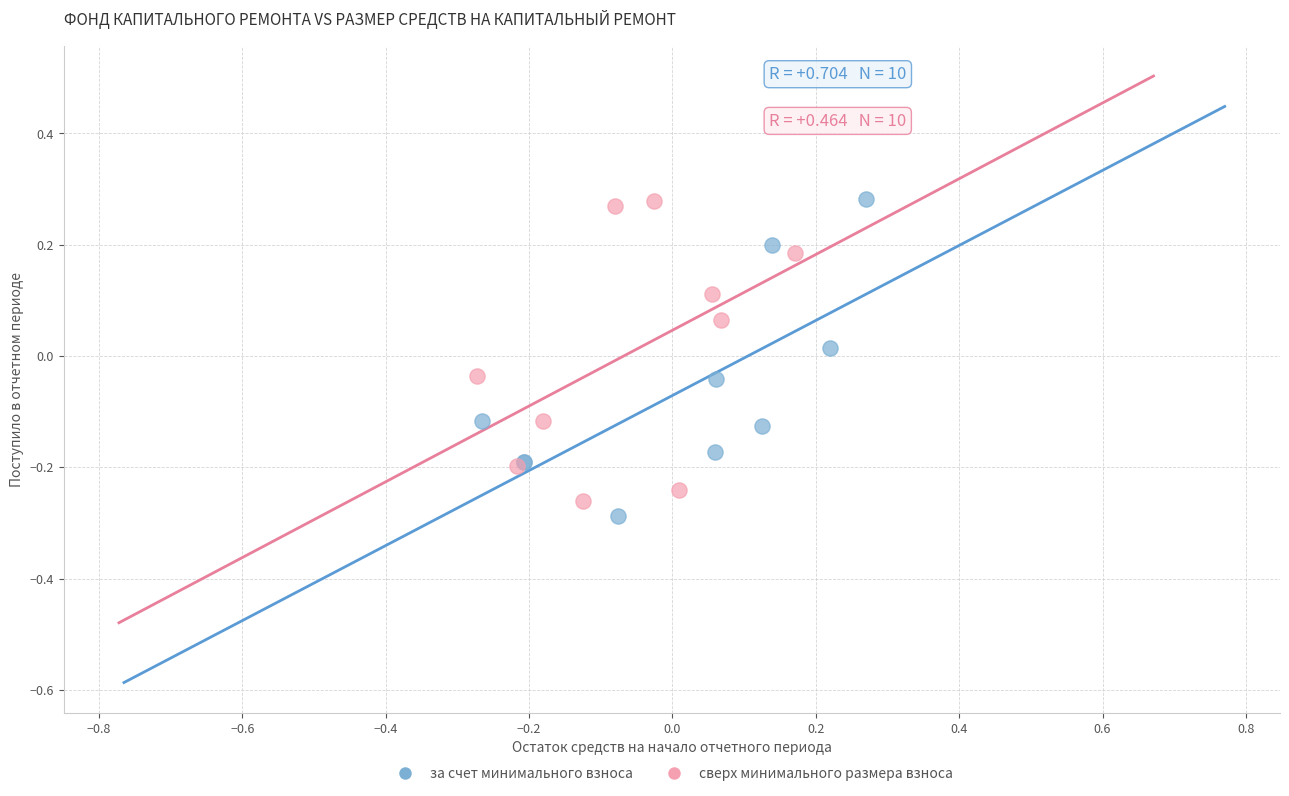

Which series reaches the minimum Y coordinate?

за счет минимального взноса